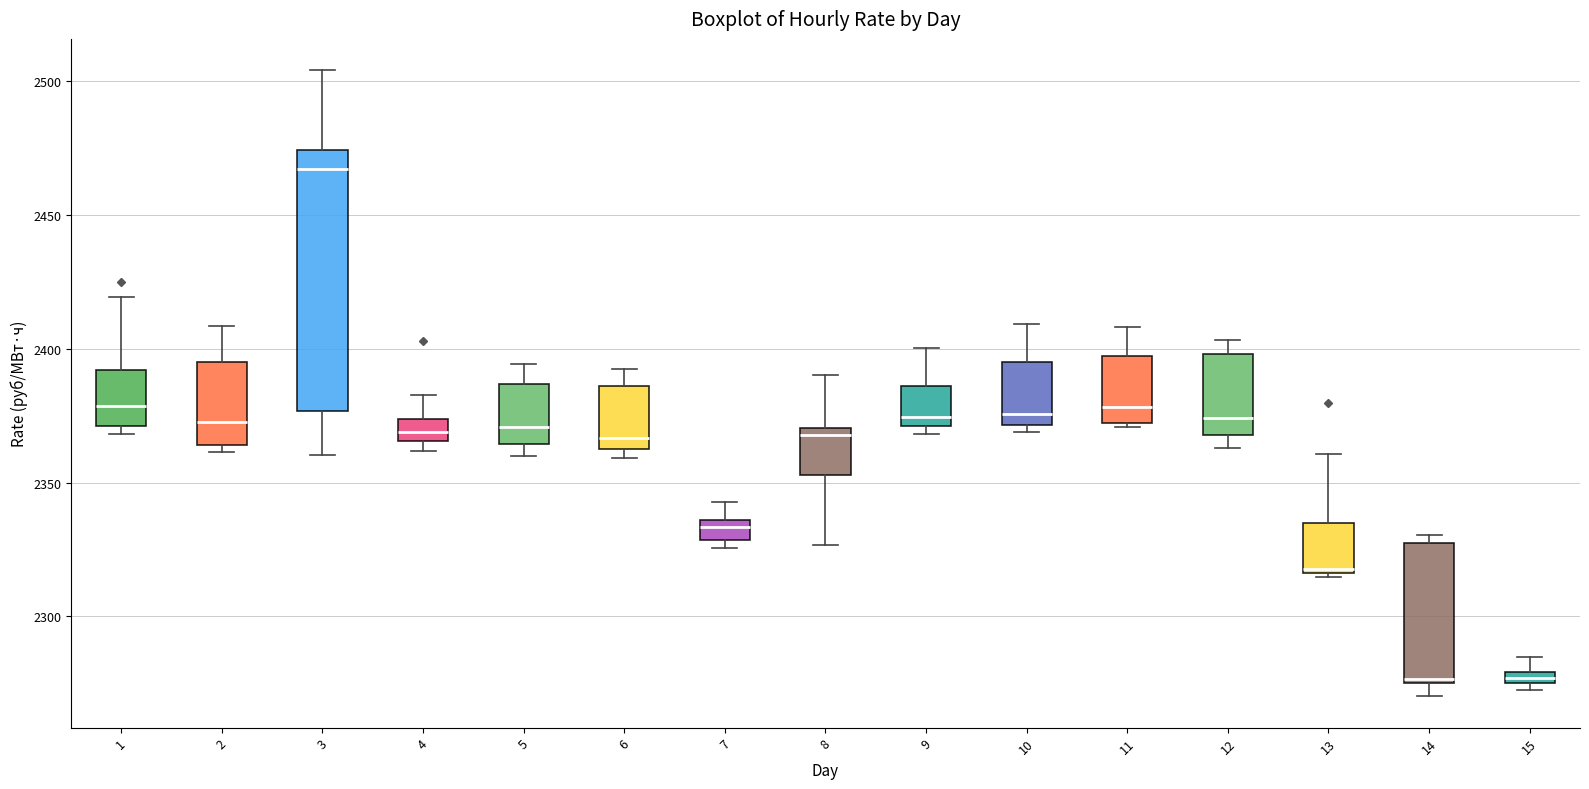

Comparing the boxes themselves (not the whiskers), which one is the tallest?

3